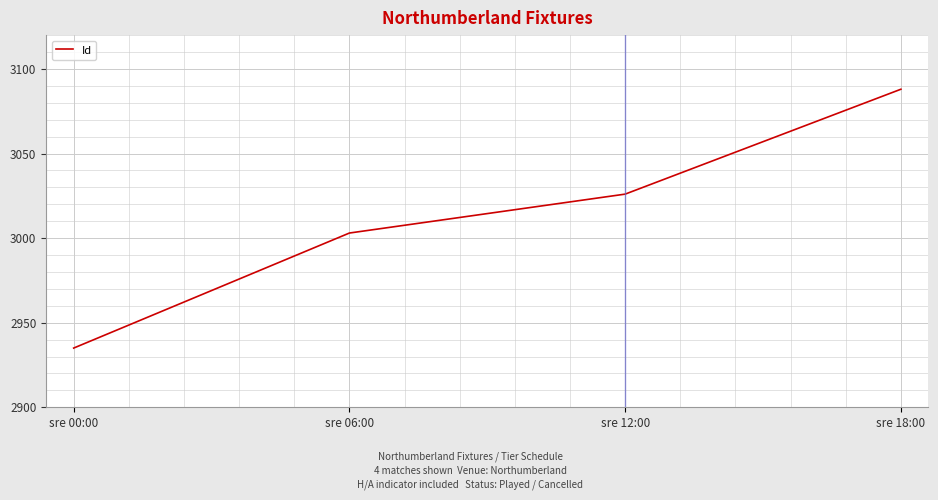

At which label is the value closest to 3011?

sre 06:00